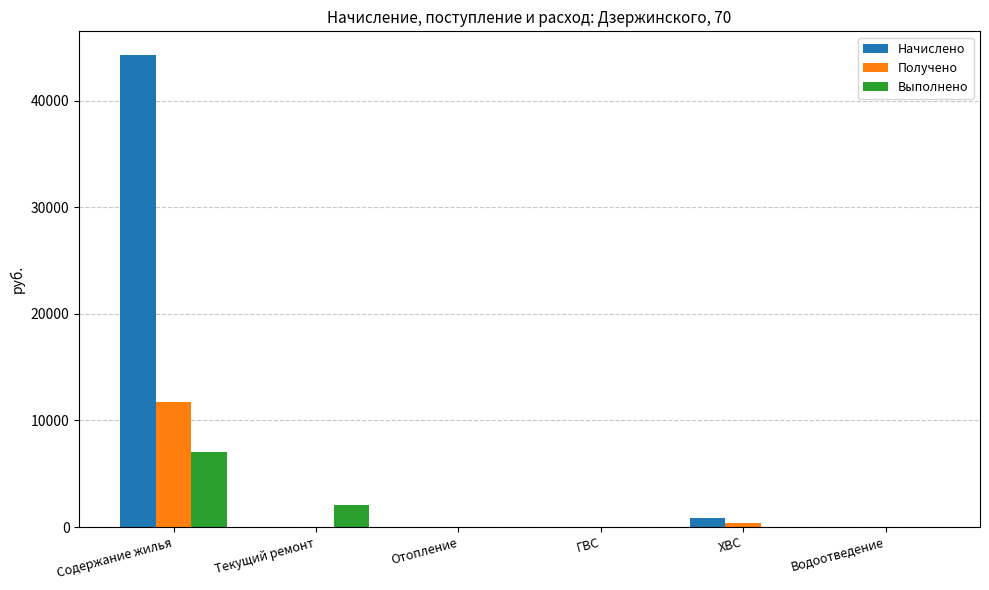

Which series has the widest spread of values?

Начислено